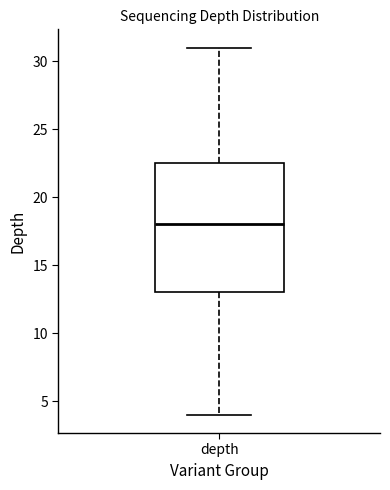

Where does the median line of the box for depth sit on the y-axis? The values are not printed on the chart, so give them approximately, as read against the axis.

18.0